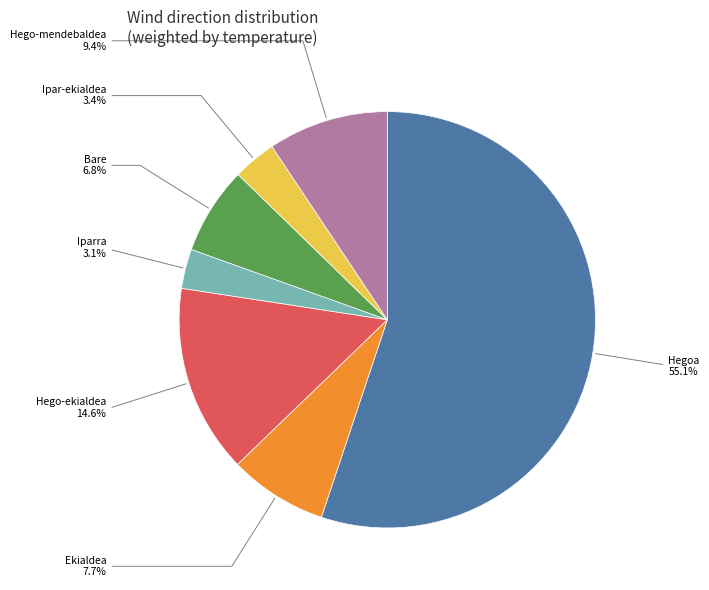

What percentage is the Hego-ekialdea slice, to the nearest percent?

15%